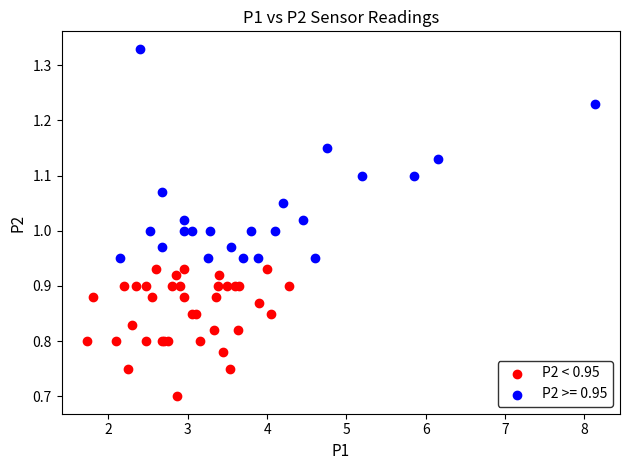

Which series contains the highest Y value?

P2 >= 0.95